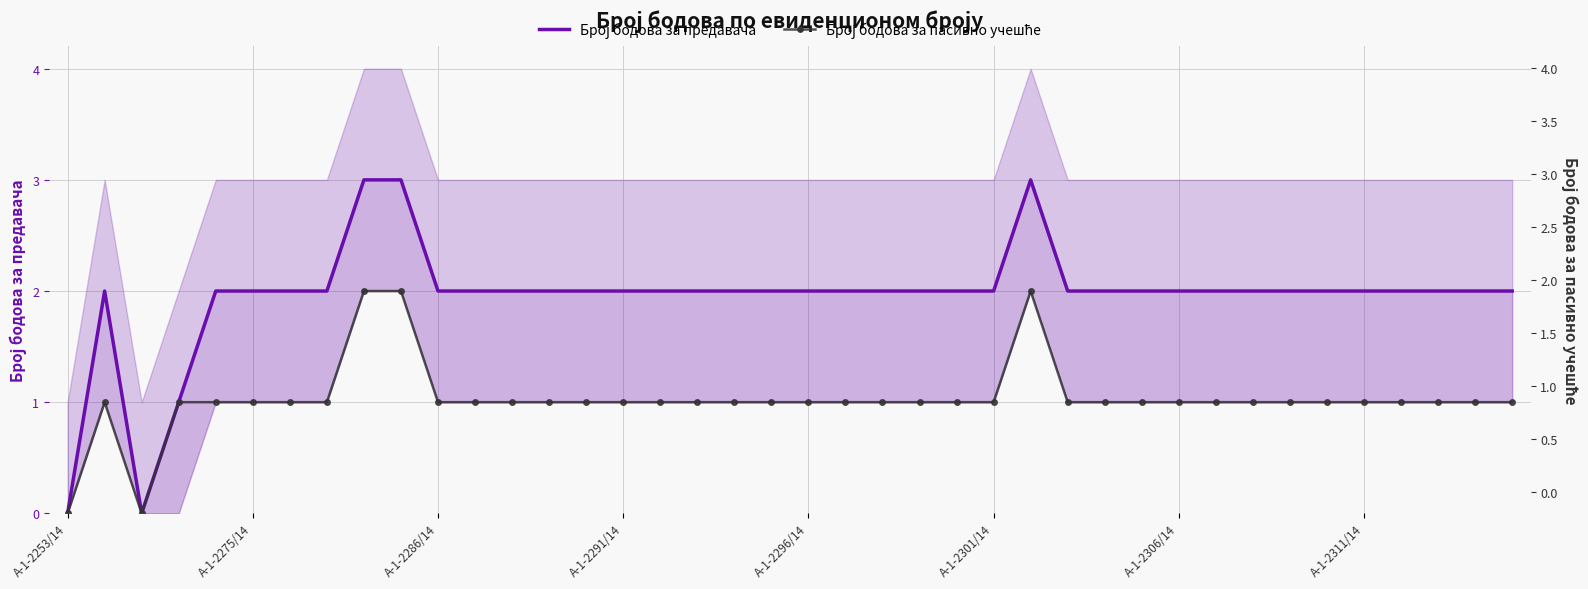

What is the value of the Број бодова за предавача point at the 20th from the left?

2